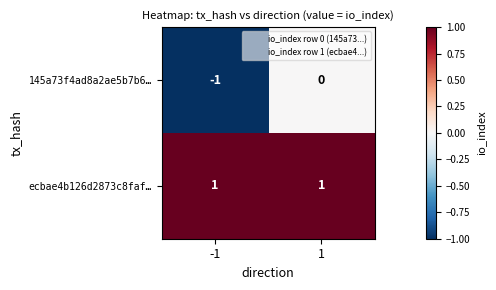

Which series has the largest total across all categories?

ecbae4b126d2873c8faf…